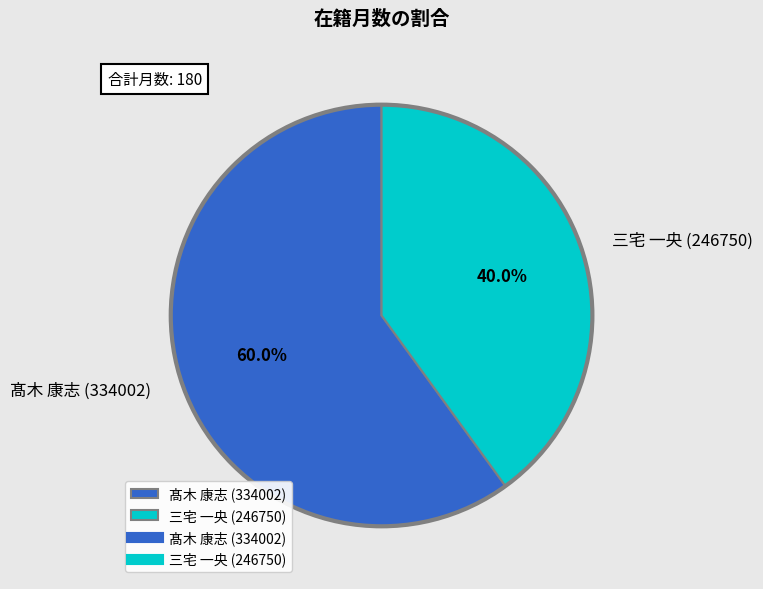

What is the largest slice in the pie chart?

髙木 康志 (334002)